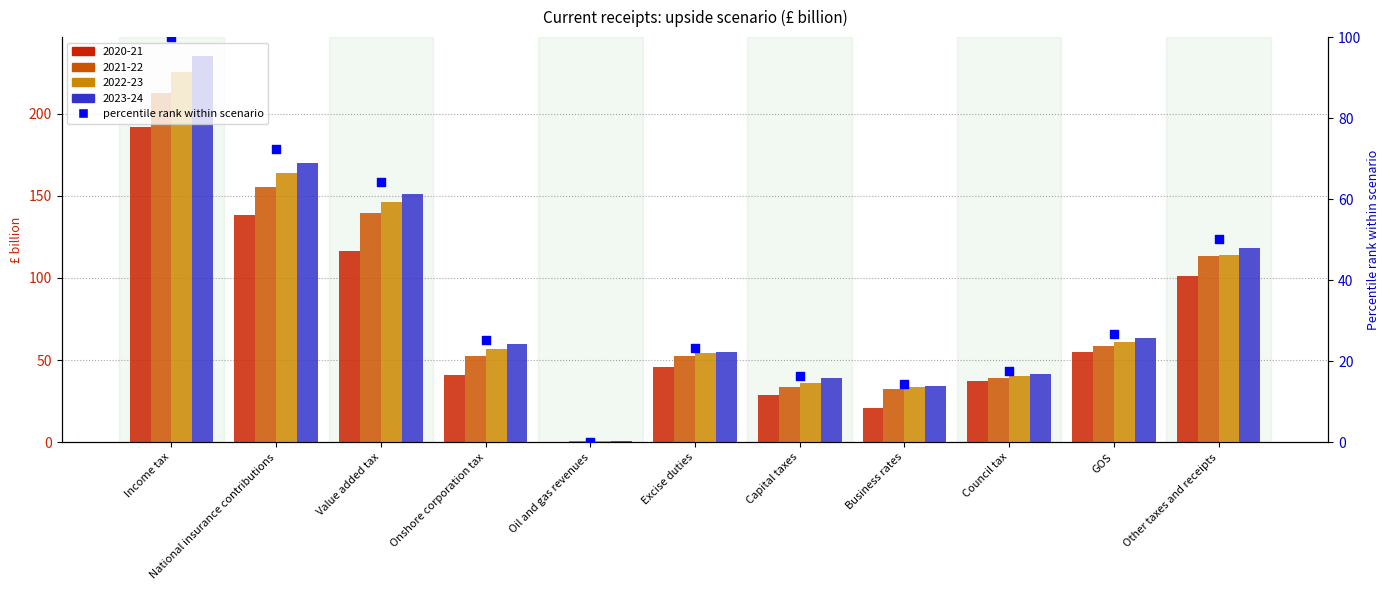

What is the change in value from Oil and gas revenues to Excise duties?

+23.2